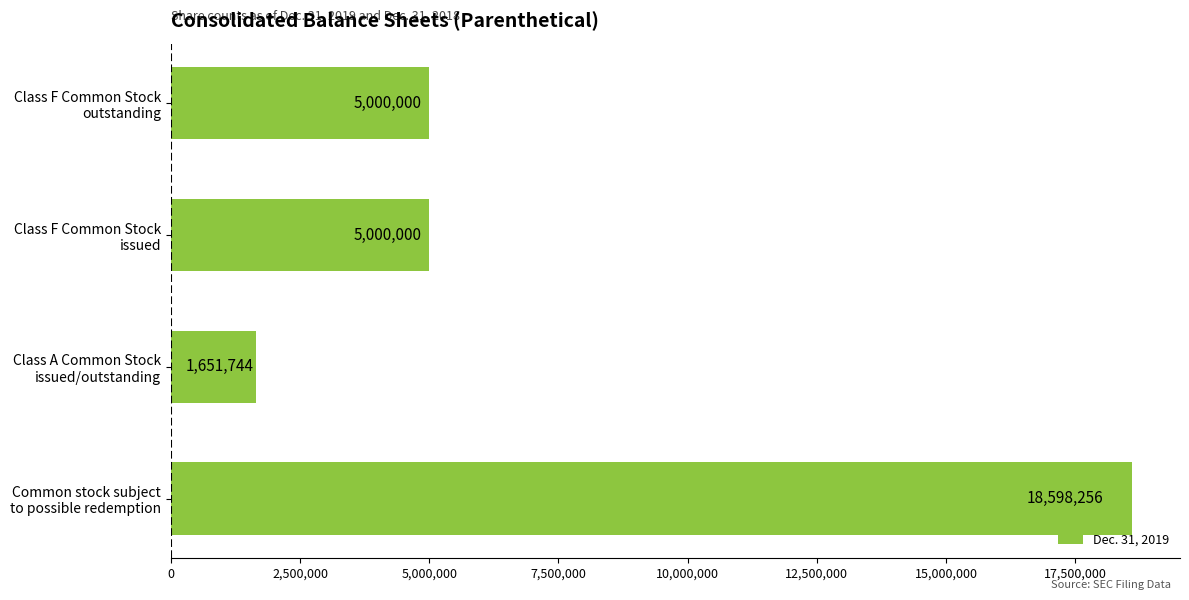

Which label corresponds to the smallest value in the chart?

Class A Common Stock
issued/outstanding